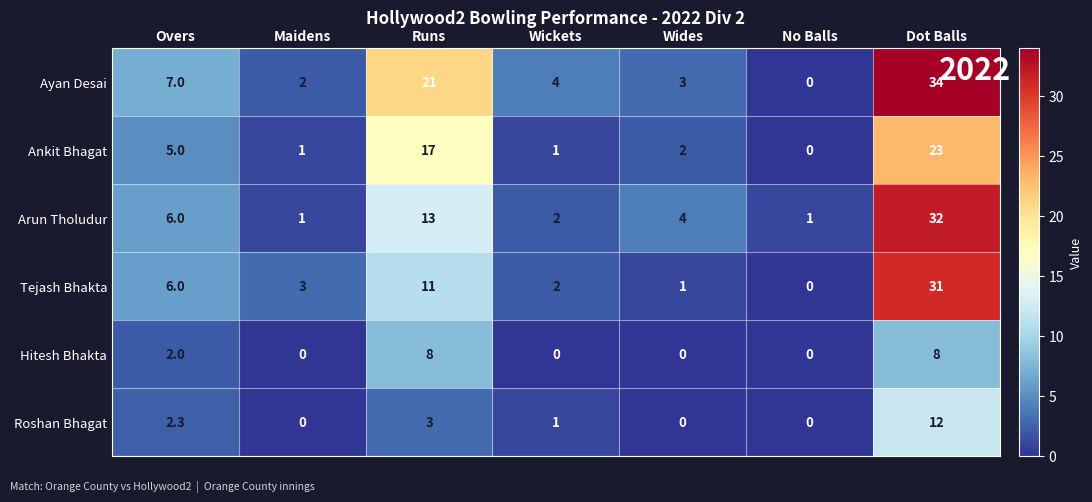

Count the number of categories in the chart.

7